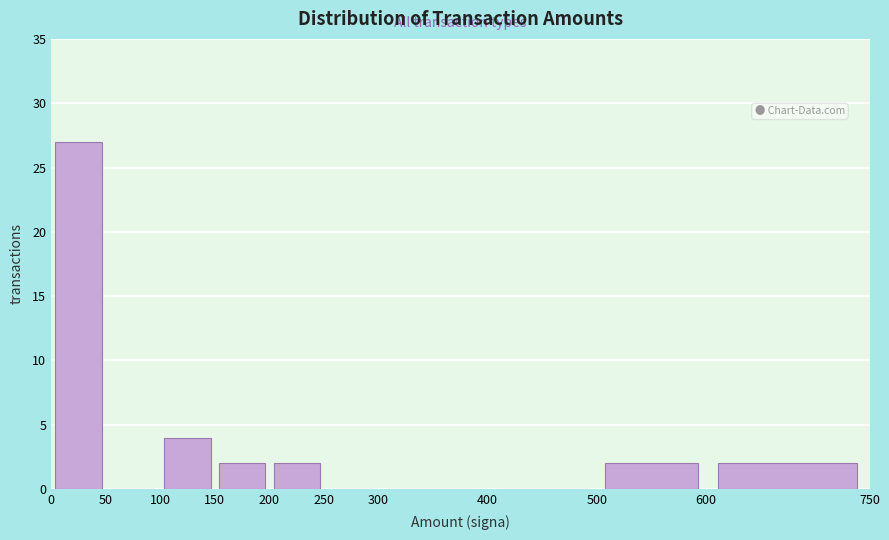

Reading left to right, transcribe this chart: for each bar, give the range it covers on the x-axis and its height. The values are not printed on the chart, so give them approximately, as read against the axis.

0 to 50: 27
50 to 100: 0
100 to 150: 4
150 to 200: 2
200 to 250: 2
250 to 300: 0
300 to 400: 0
400 to 500: 0
500 to 600: 2
600 to 750: 2